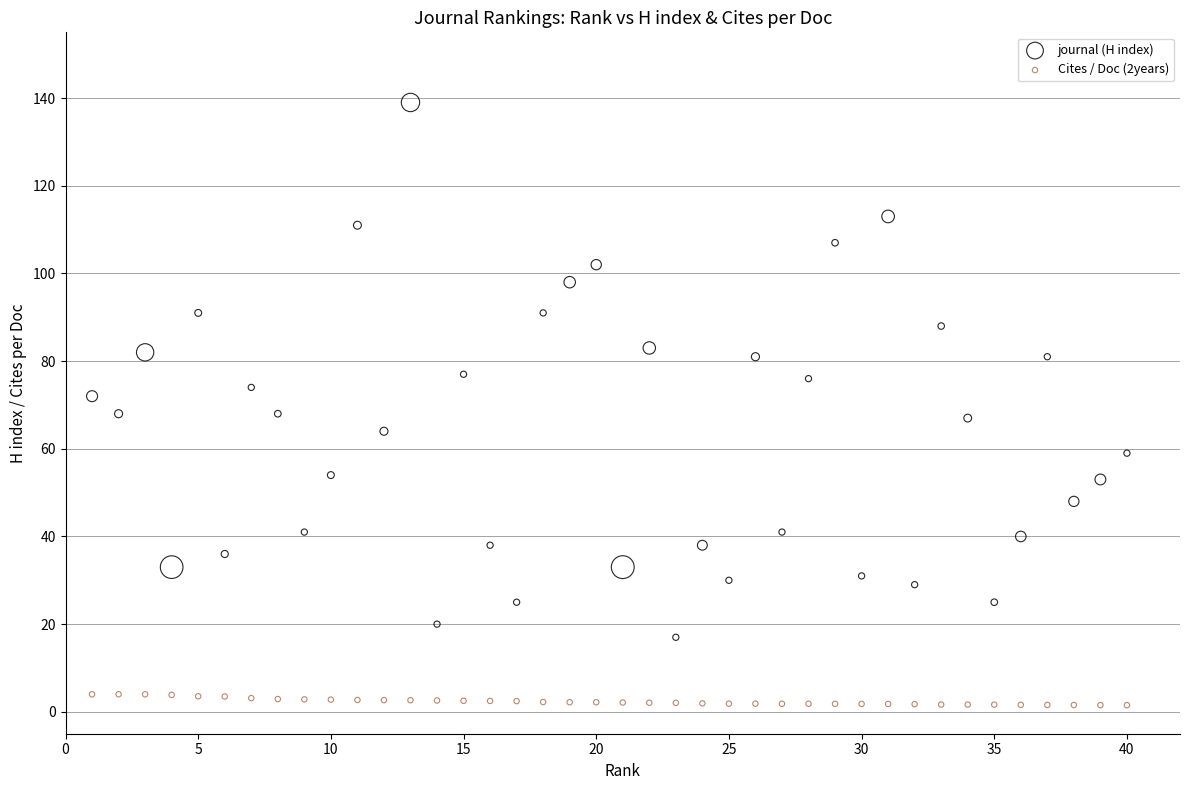

What is the X range (max minus min) for the scatter plot?

39.0